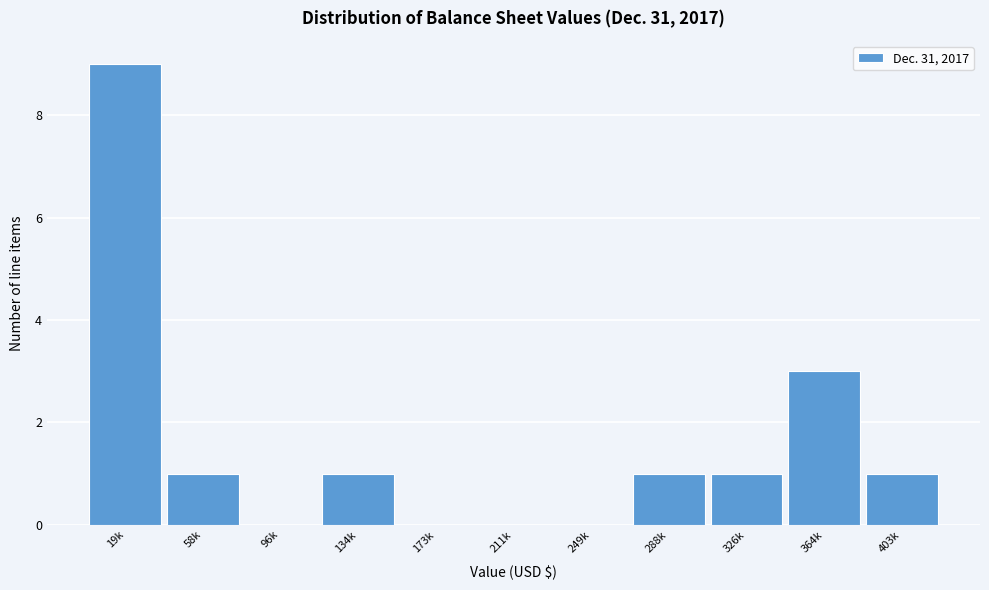

Reading right to left, extract all data points from this chart.

403k=1	364k=3	326k=1	288k=1	249k=0	211k=0	173k=0	134k=1	96k=0	58k=1	19k=9